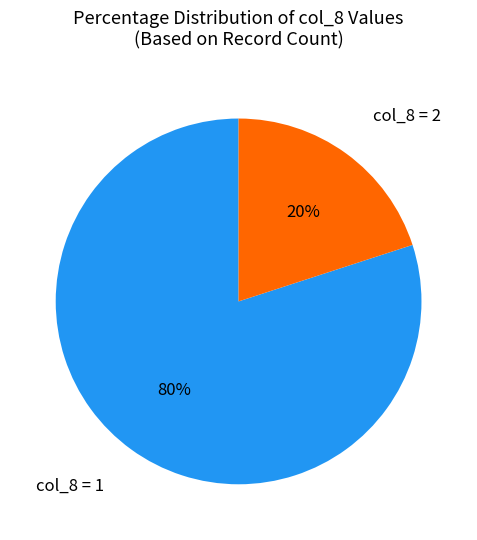

To the nearest percent, what percentage of the pie is col_8 = 2?

20%